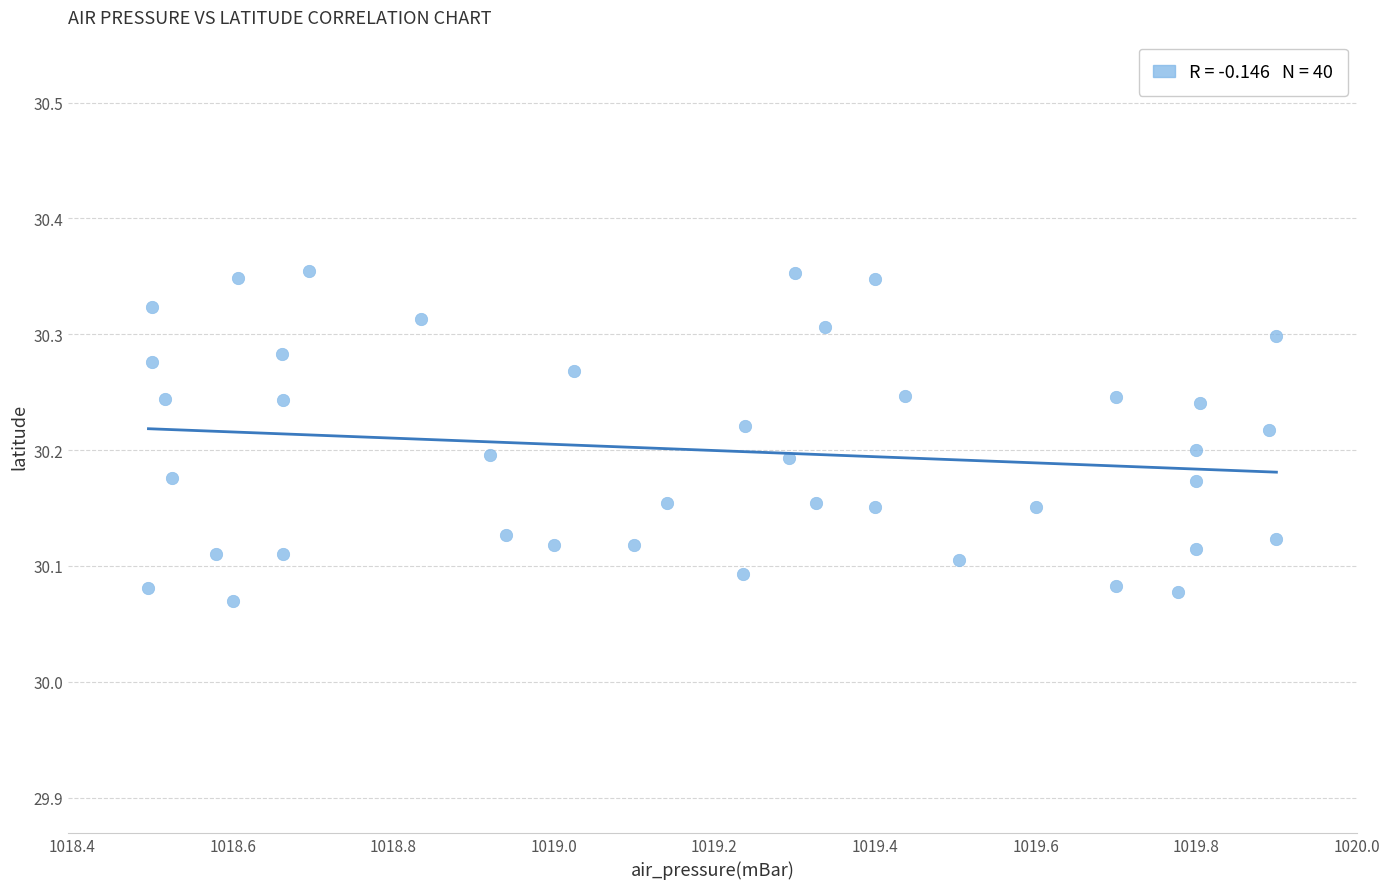

What is the range of X values (max minus min)?

1.4